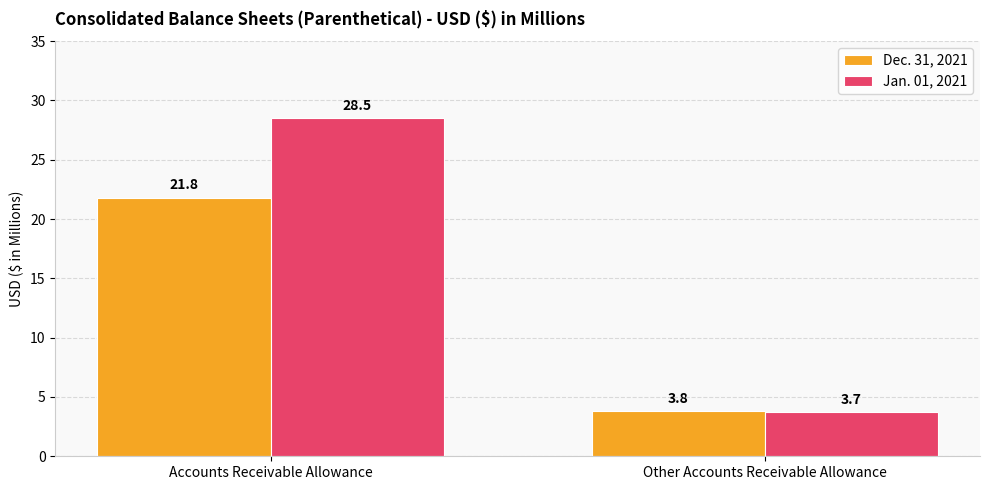

Rank the series at Other Accounts Receivable Allowance from lowest to highest value.

Jan. 01, 2021, Dec. 31, 2021